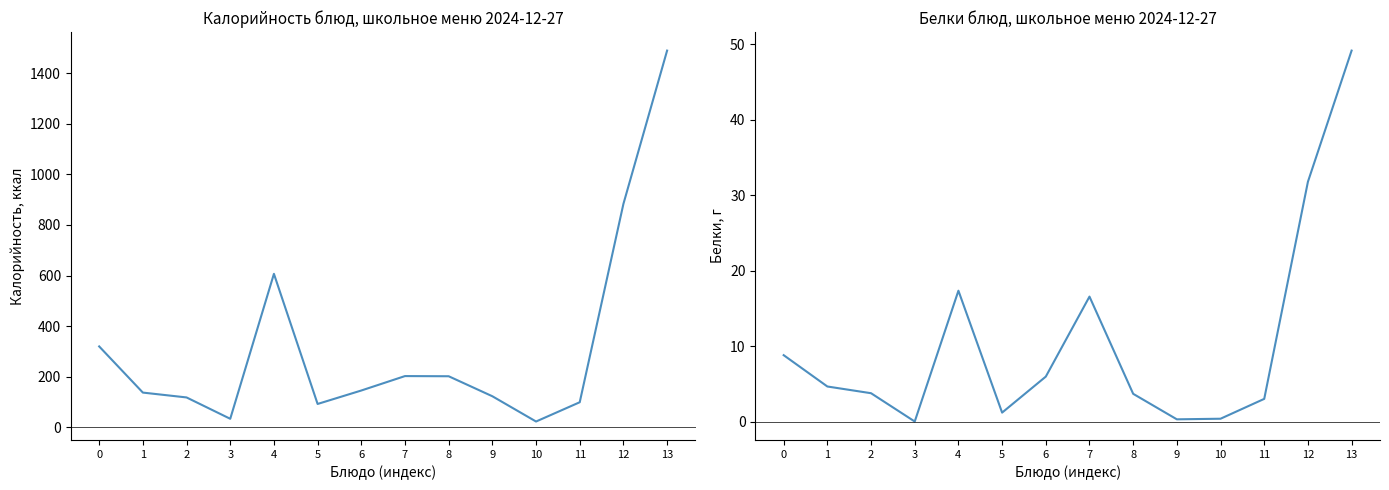

True or false: Калорийность and Белки cross at least once.

False